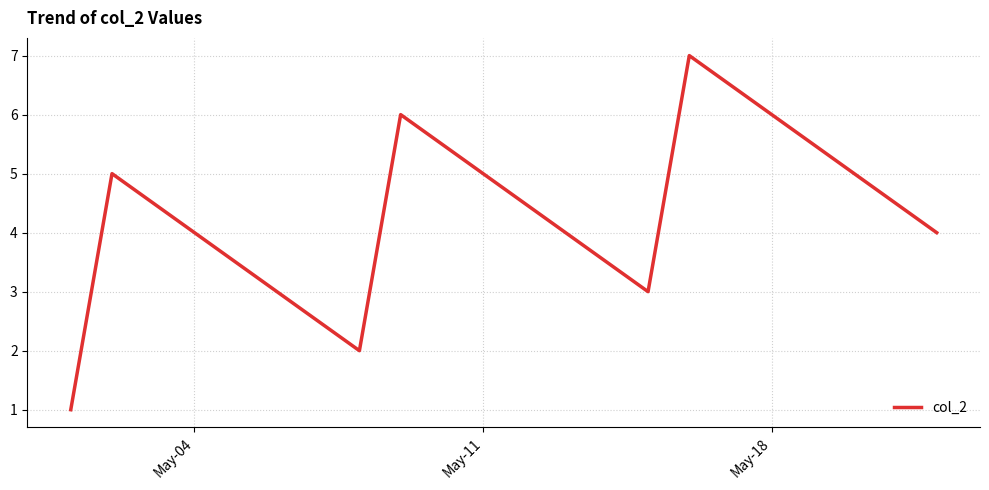

What is the maximum value shown in the chart?

7